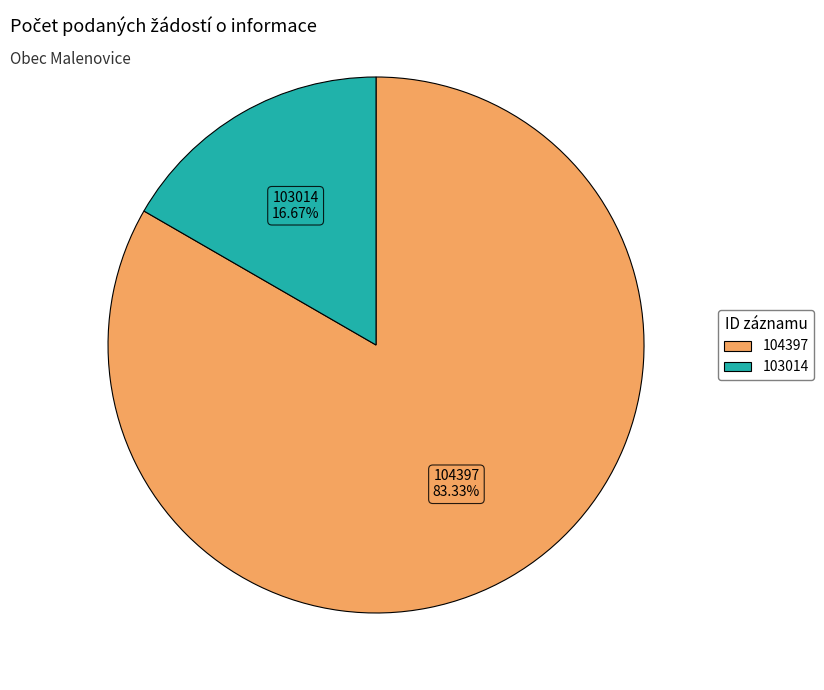

The 103014 slice represents 24% of the pie. True or false?

False